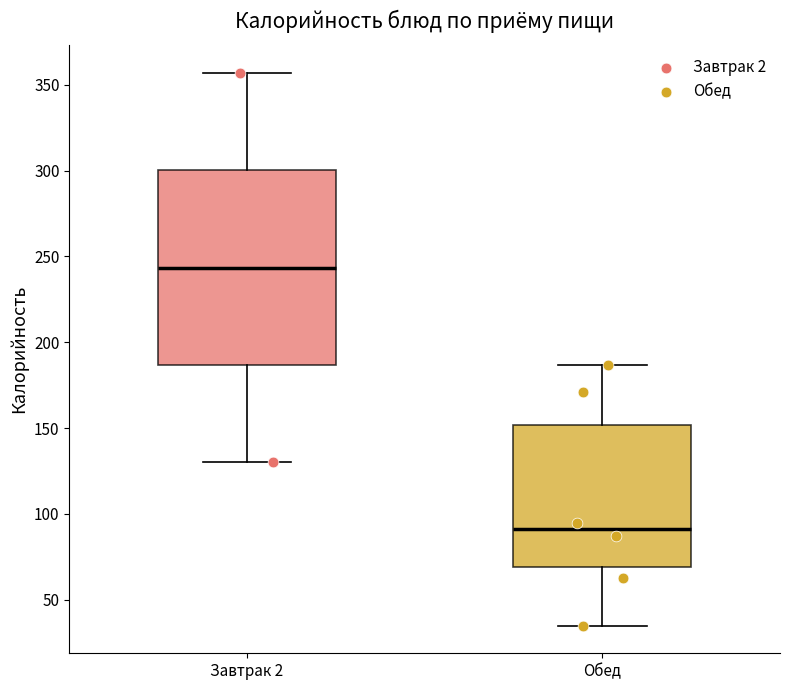

Which box has the highest median line?

Завтрак 2